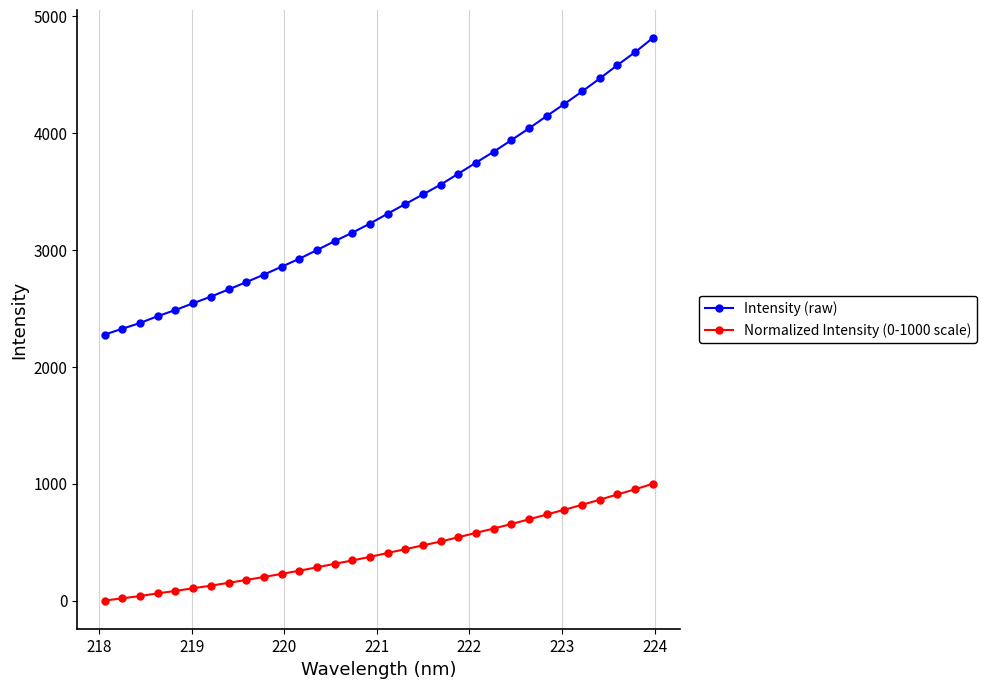

What is the greatest value displayed?

4814.6